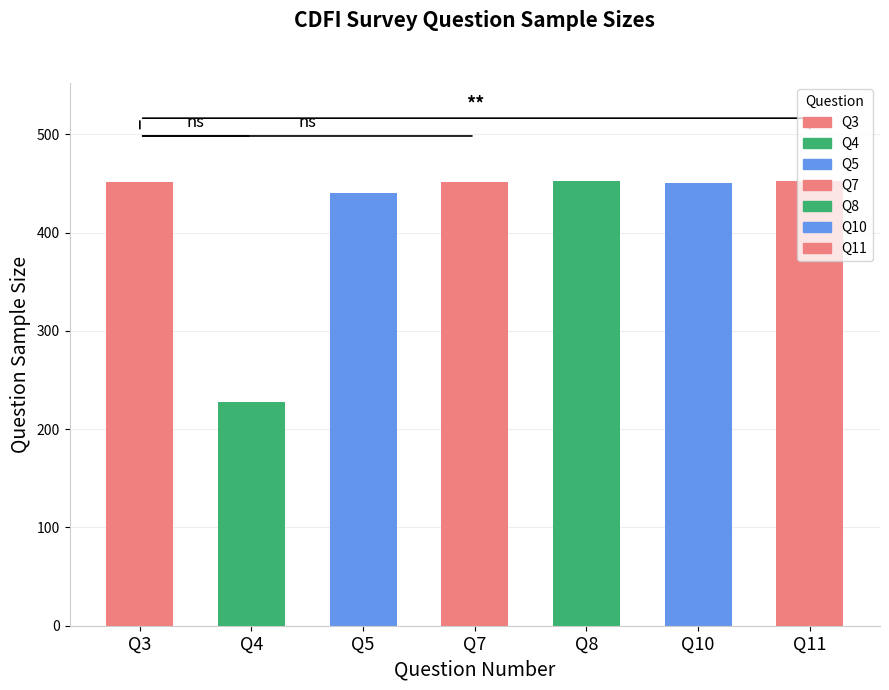

List the labels in order of value, largest first.

Q8, Q11, Q3, Q7, Q10, Q5, Q4